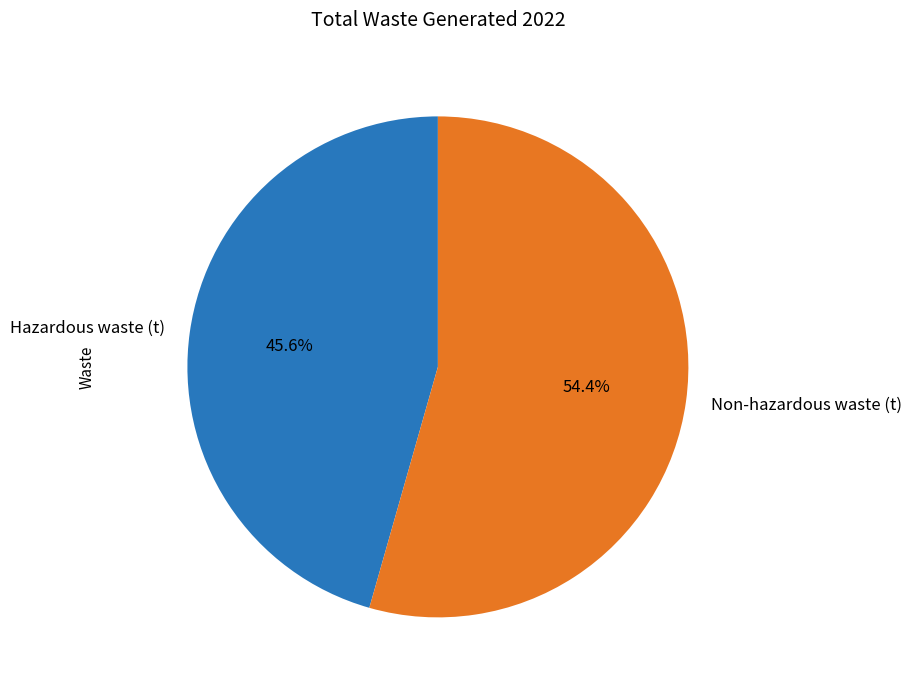

Which slice is the largest?

Non-hazardous waste (t)